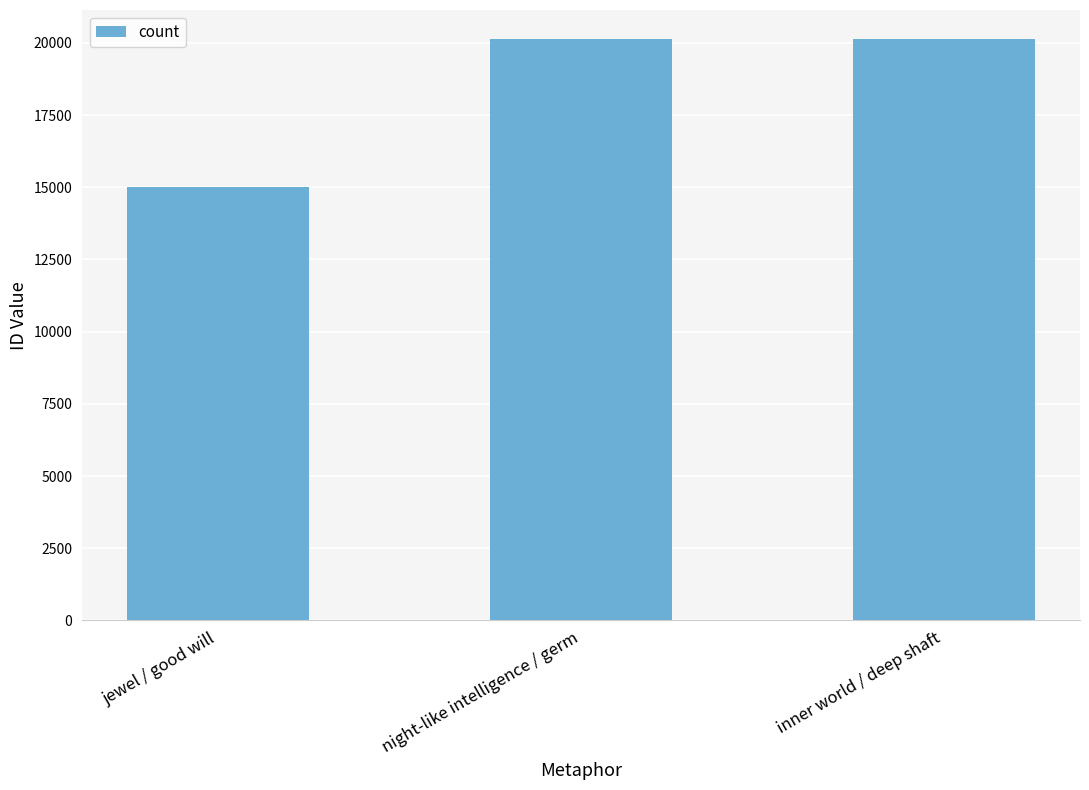

At which label is the value closest to 17567?

night-like intelligence / germ